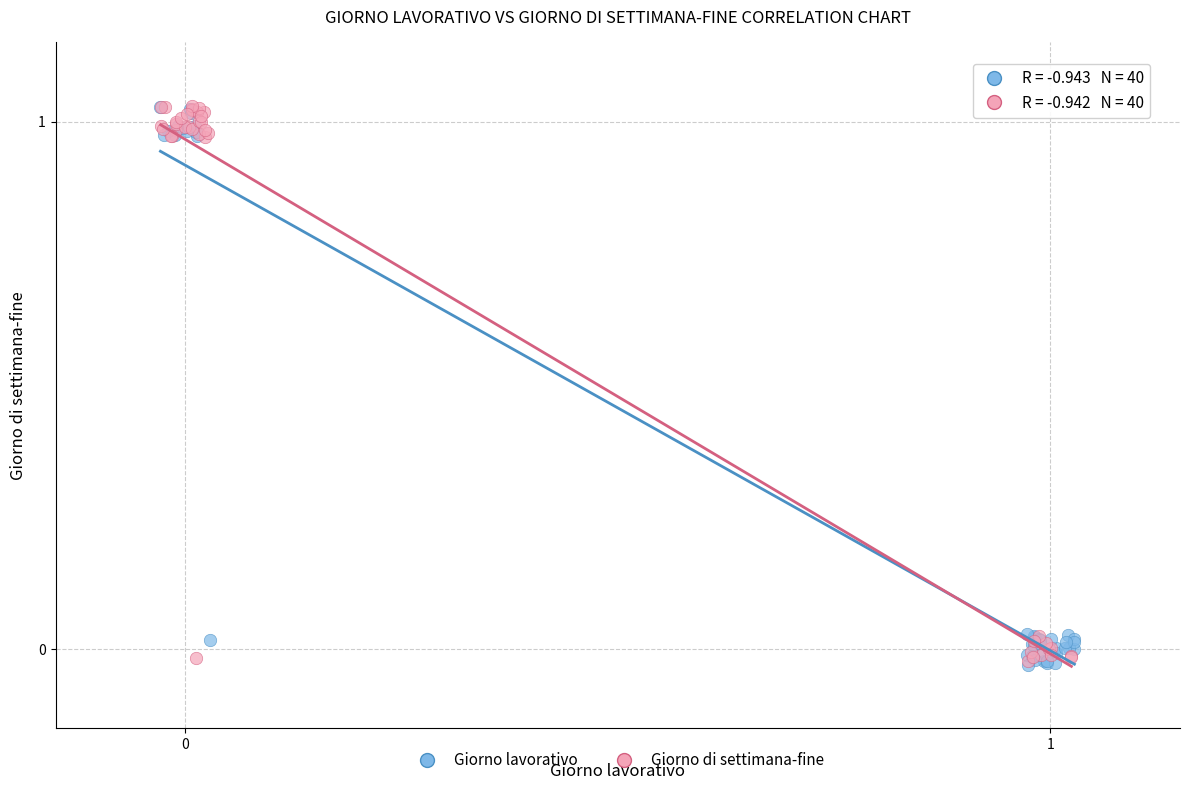

What are all the series names shown in the legend?

Giorno lavorativo, Giorno di settimana-fine